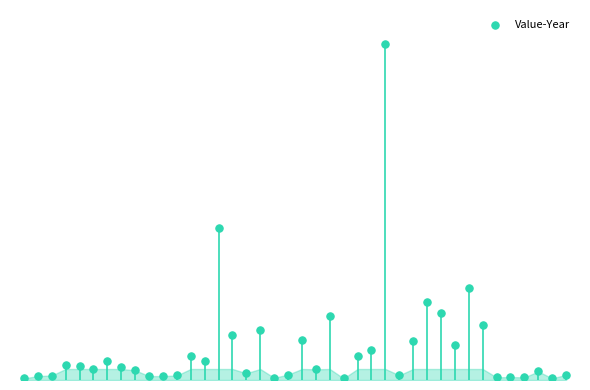

Between 21 and 4, which is larger?

4